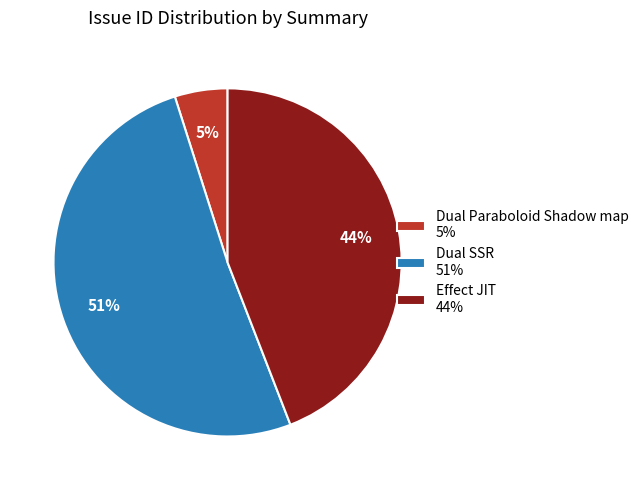

Is there any slice that represents more than half of the pie?

Yes